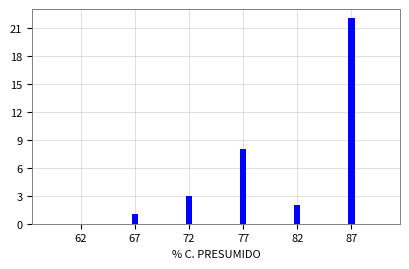

Reading left to right, what are all the values shown in this chart?

62=0	67=1	72=3	77=8	82=2	87=22